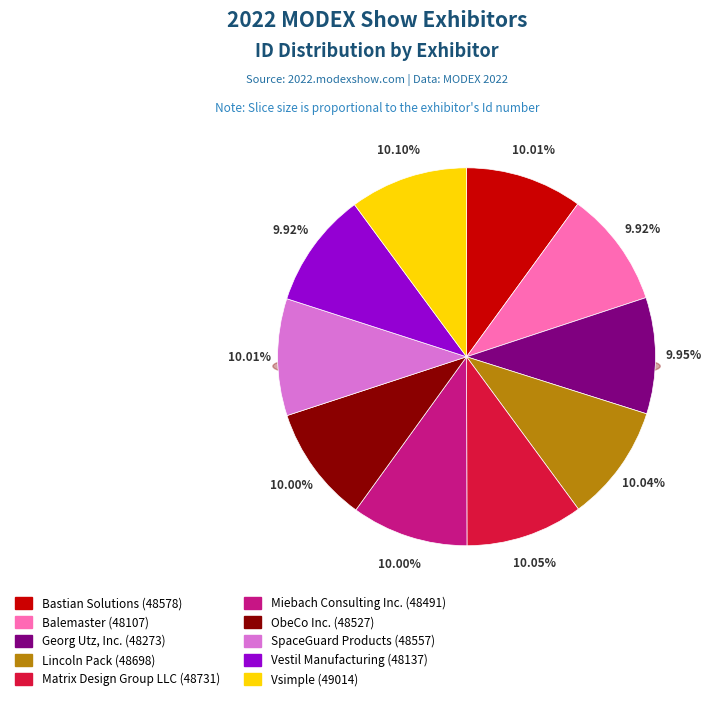

Is there any slice that represents more than half of the pie?

No